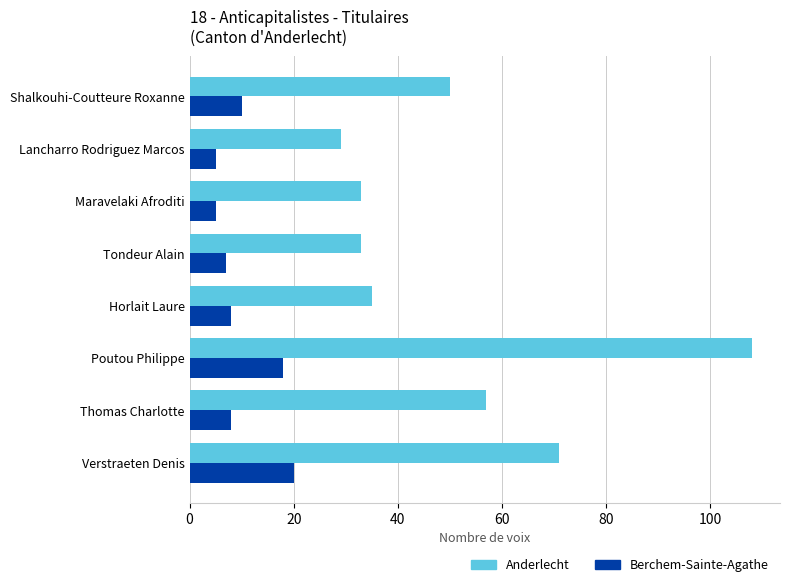

What are all the series names shown in the legend?

Anderlecht, Berchem-Sainte-Agathe